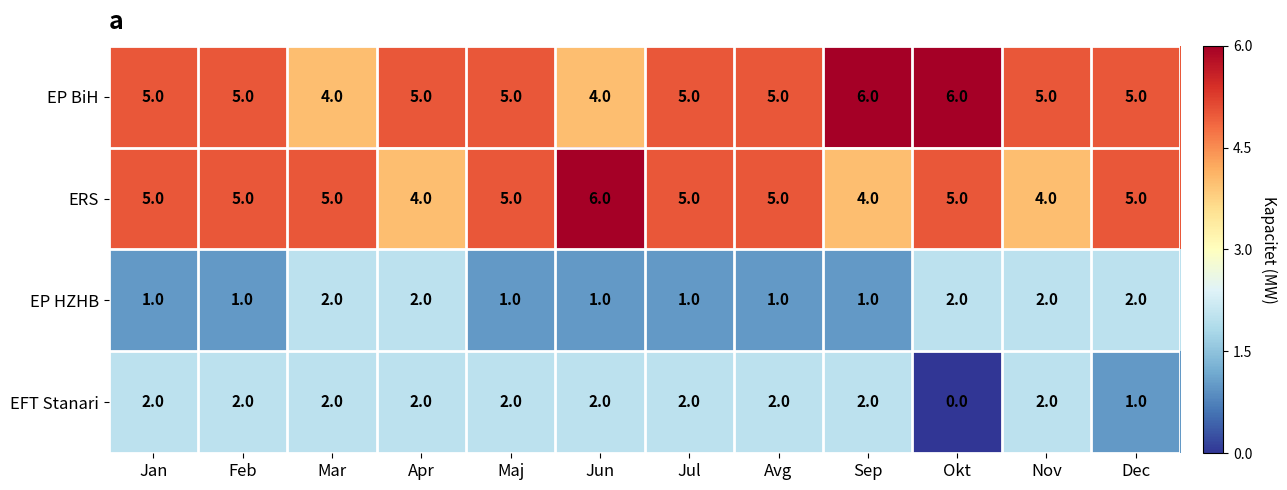

Which series has the largest total across all categories?

EP BiH